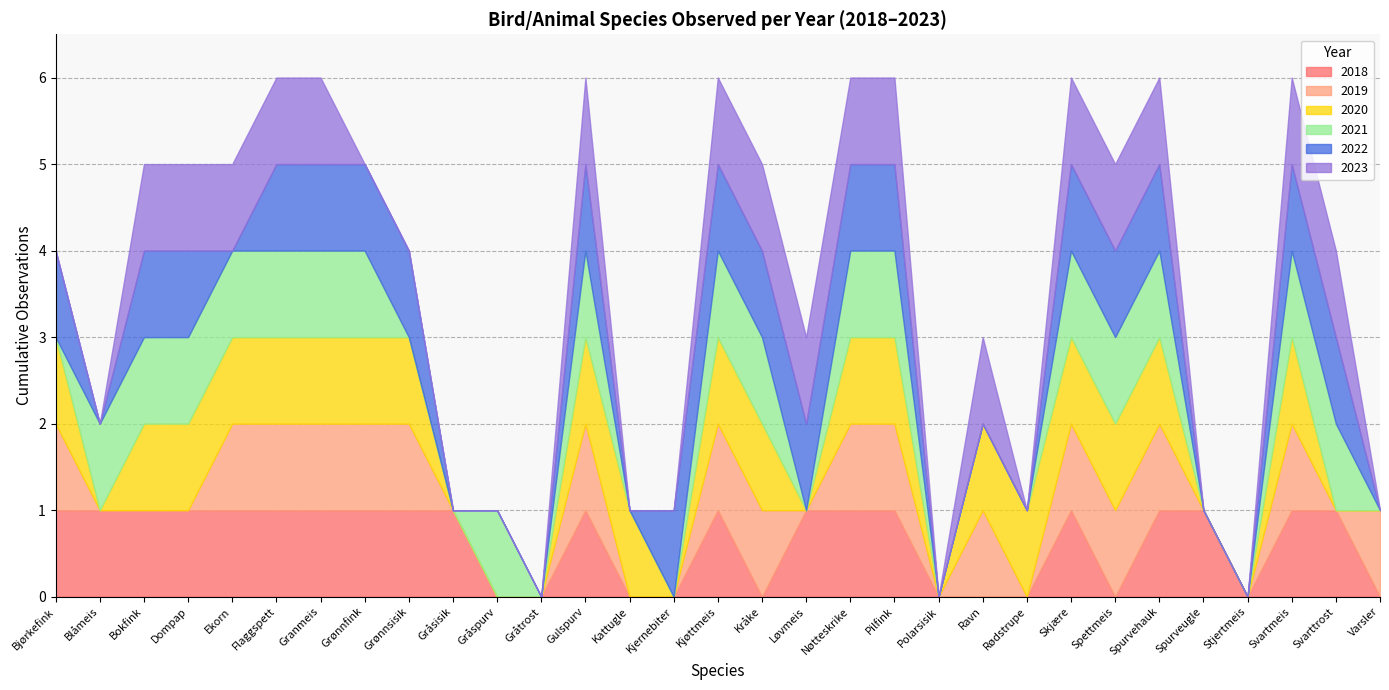

What is the difference between the 2023 values at Flaggspett and Gråspurv?

1